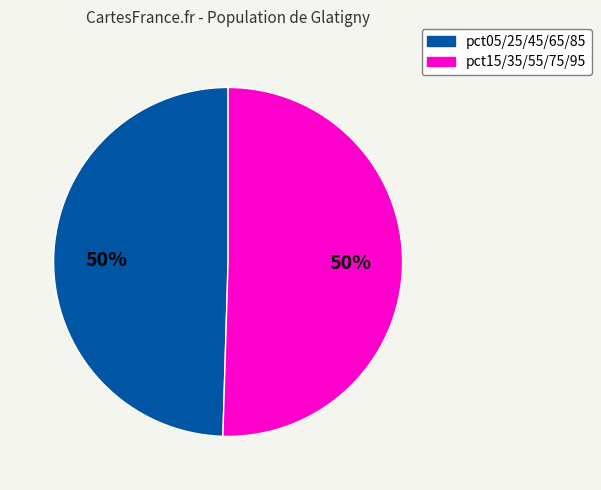

To the nearest percent, what is the average slice percentage?

50%